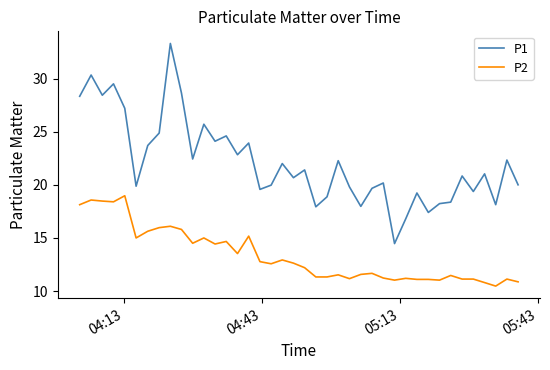

Which series has the largest range (max minus min)?

P1